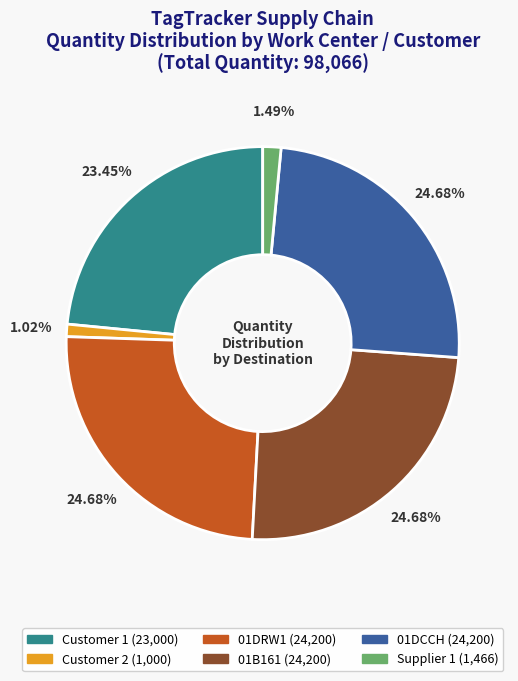

Is there any slice that represents more than half of the pie?

No